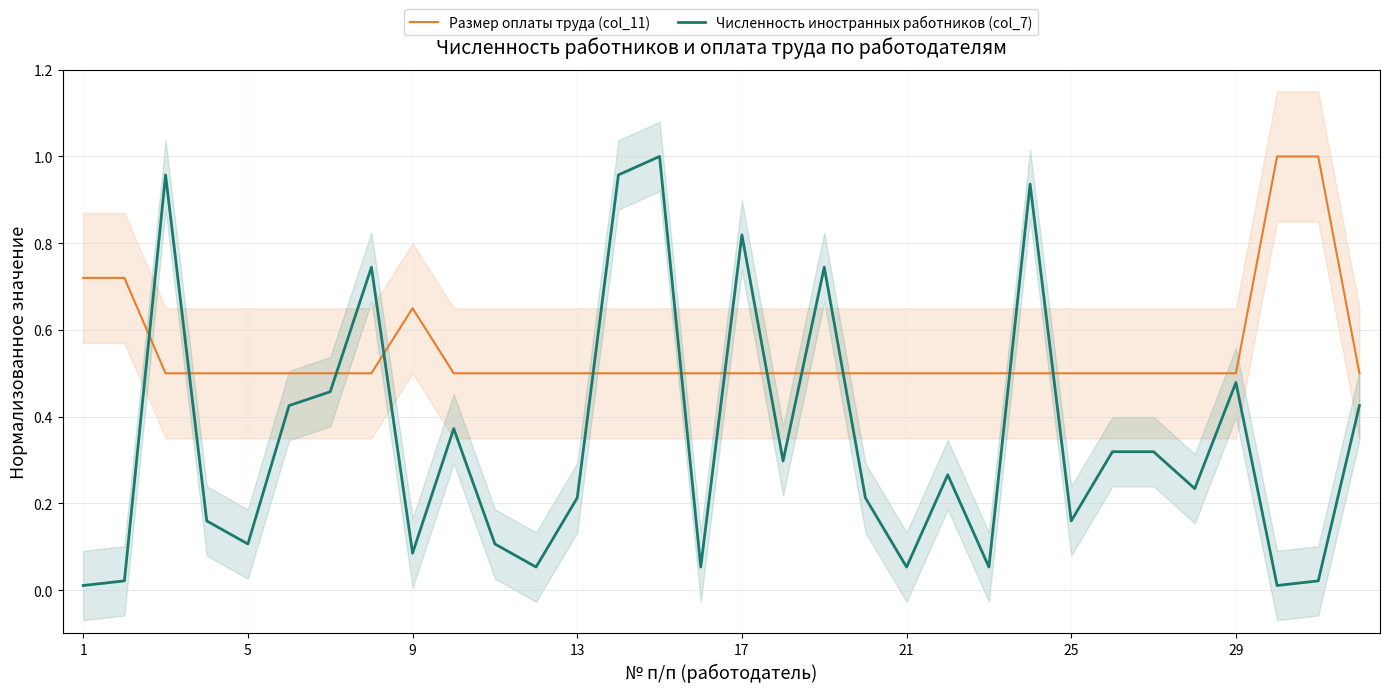

What is the lowest value of the Размер оплаты труда (col_11) series?

0.5